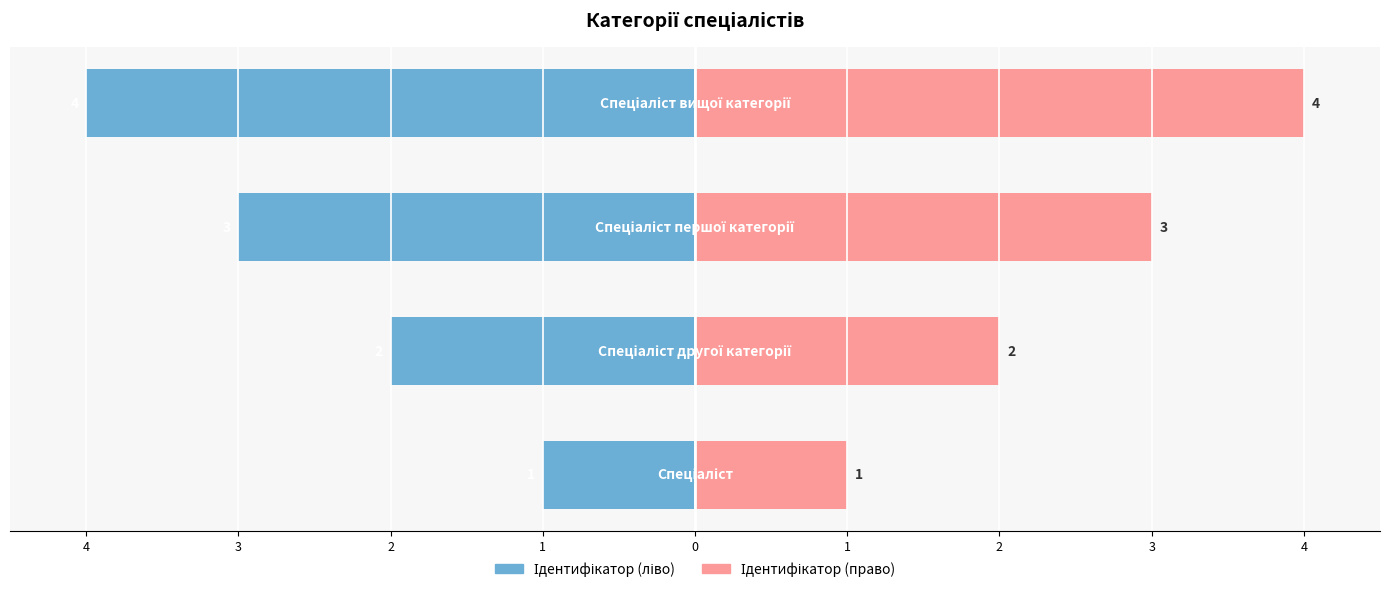

What is the sum of all Ідентифікатор (ліво) values?

-10